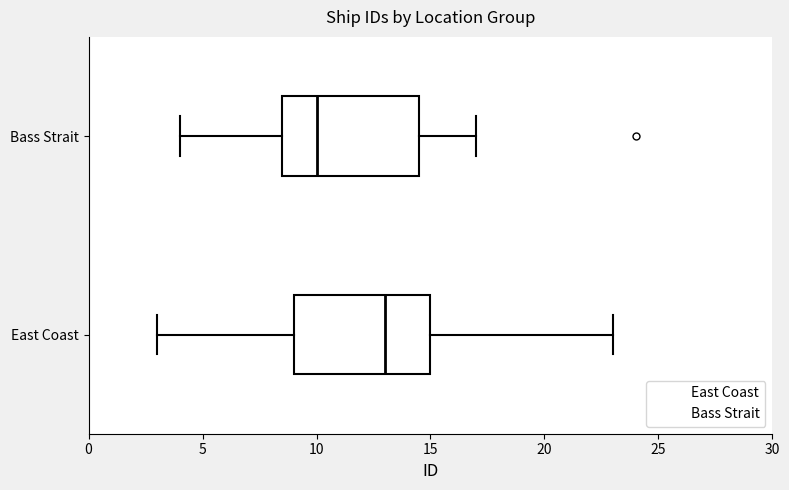

Where does the right whisker of the box for East Coast end on the x-axis? The values are not printed on the chart, so give them approximately, as read against the axis.

23.0